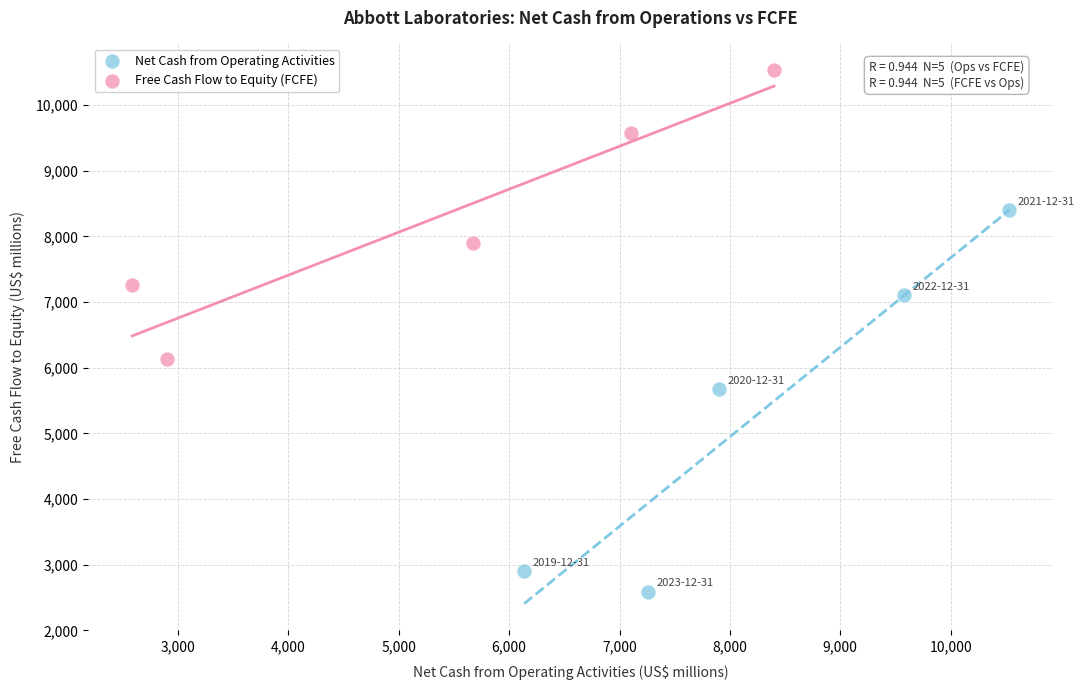

Which series has the widest spread of Y values?

Net Cash from Operating Activities